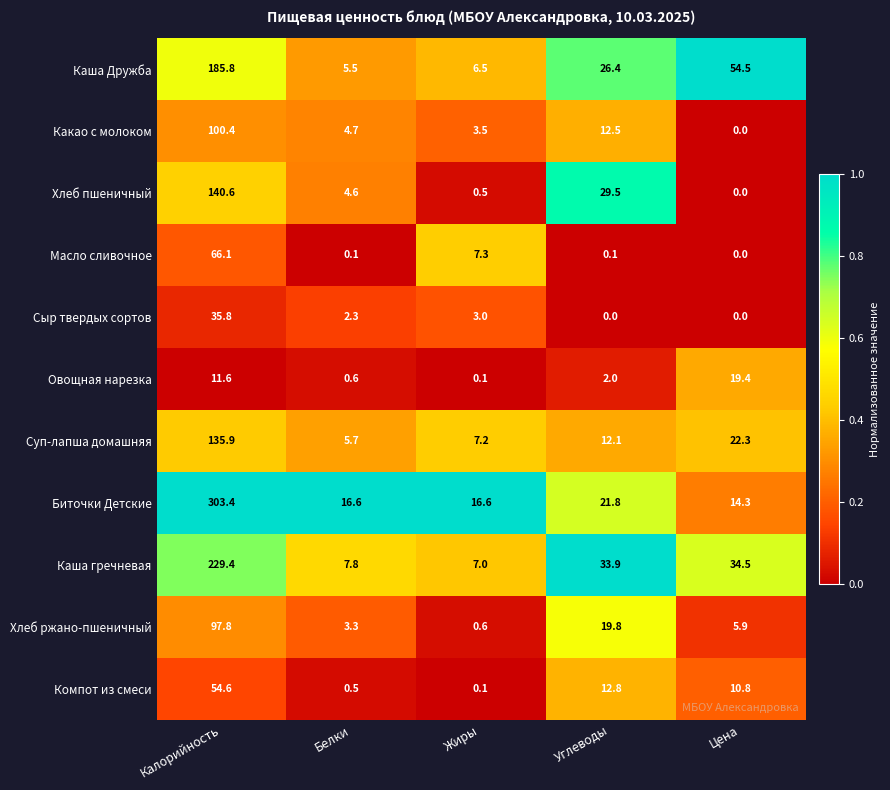

What is the difference between the maximum and minimum values in the Каша гречневая series?

222.4